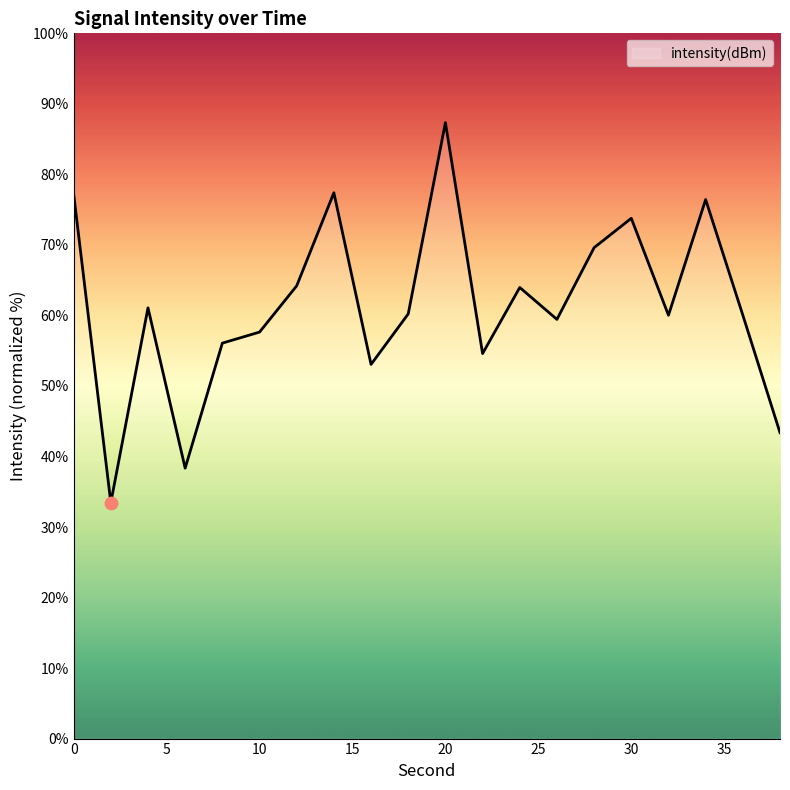

What is the smallest value displayed?

33.4